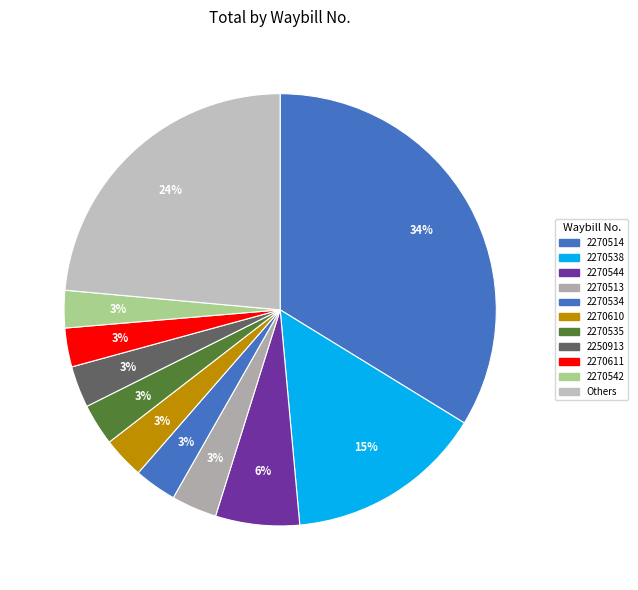

What percentage is the 2270542 slice, to the nearest percent?

3%